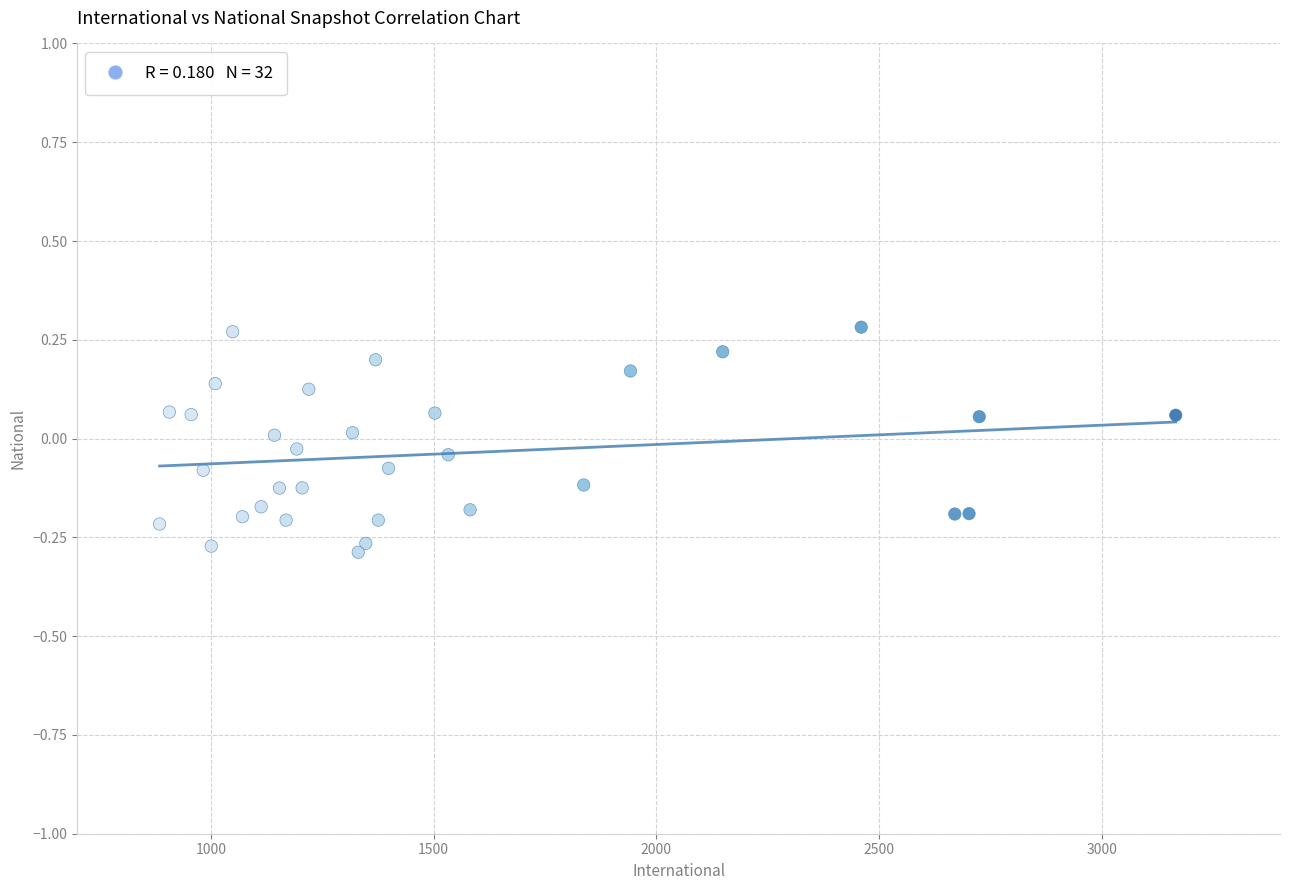

What is the range of X values (max minus min)?

2281.0